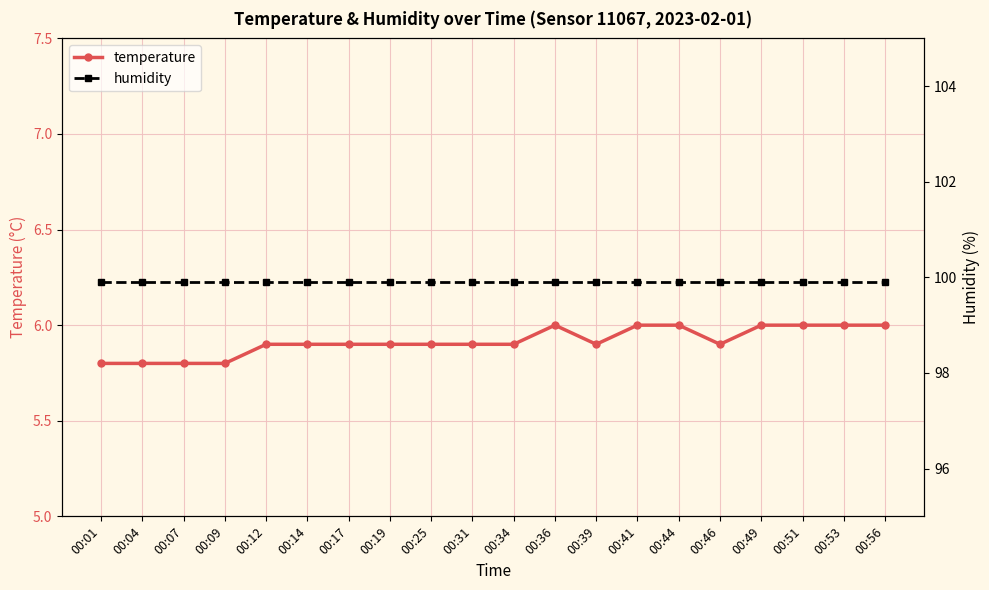

The value of temperature at 00:49 is 6.0. True or false?

True